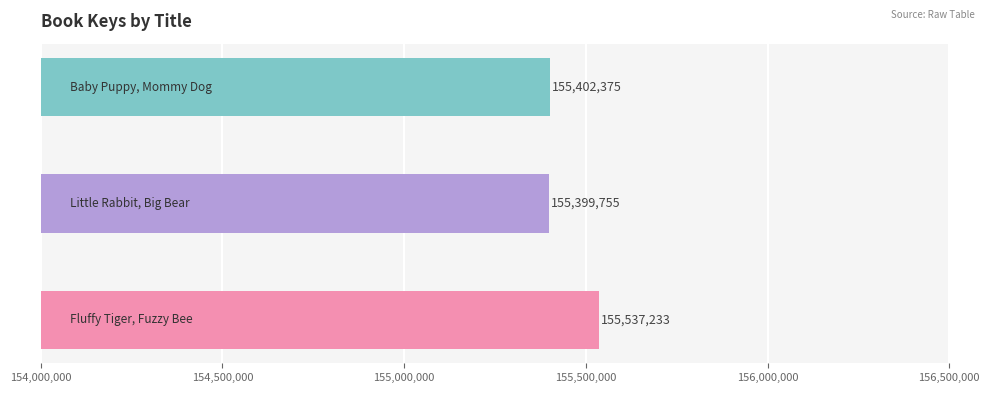

What is the maximum value shown in the chart?

155537233